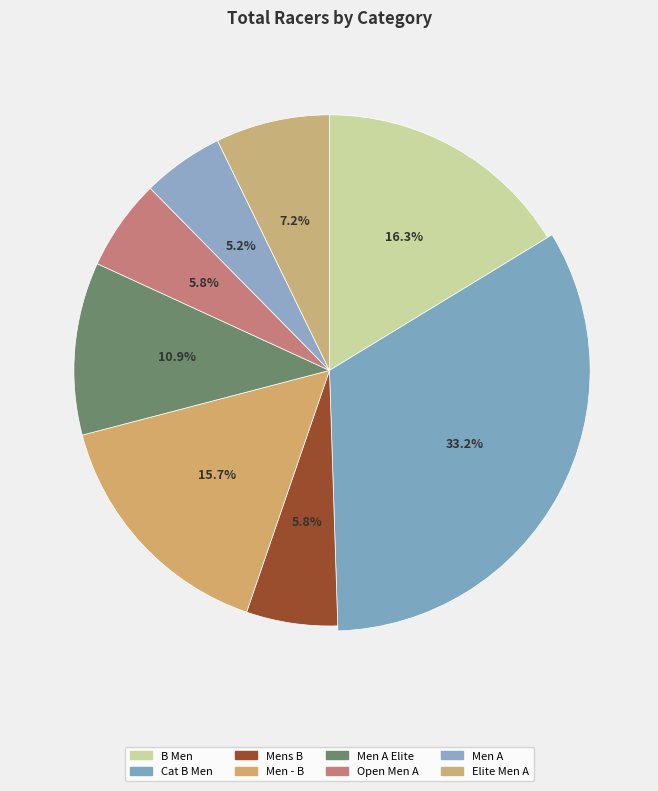

True or false: Open Men A accounts for 6% of the total.

True